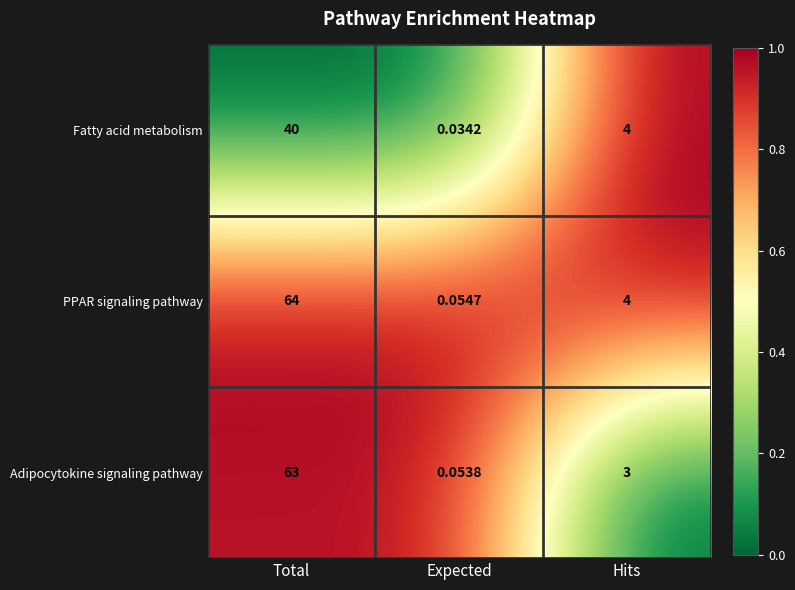

Which series has the largest range (max minus min)?

PPAR signaling pathway